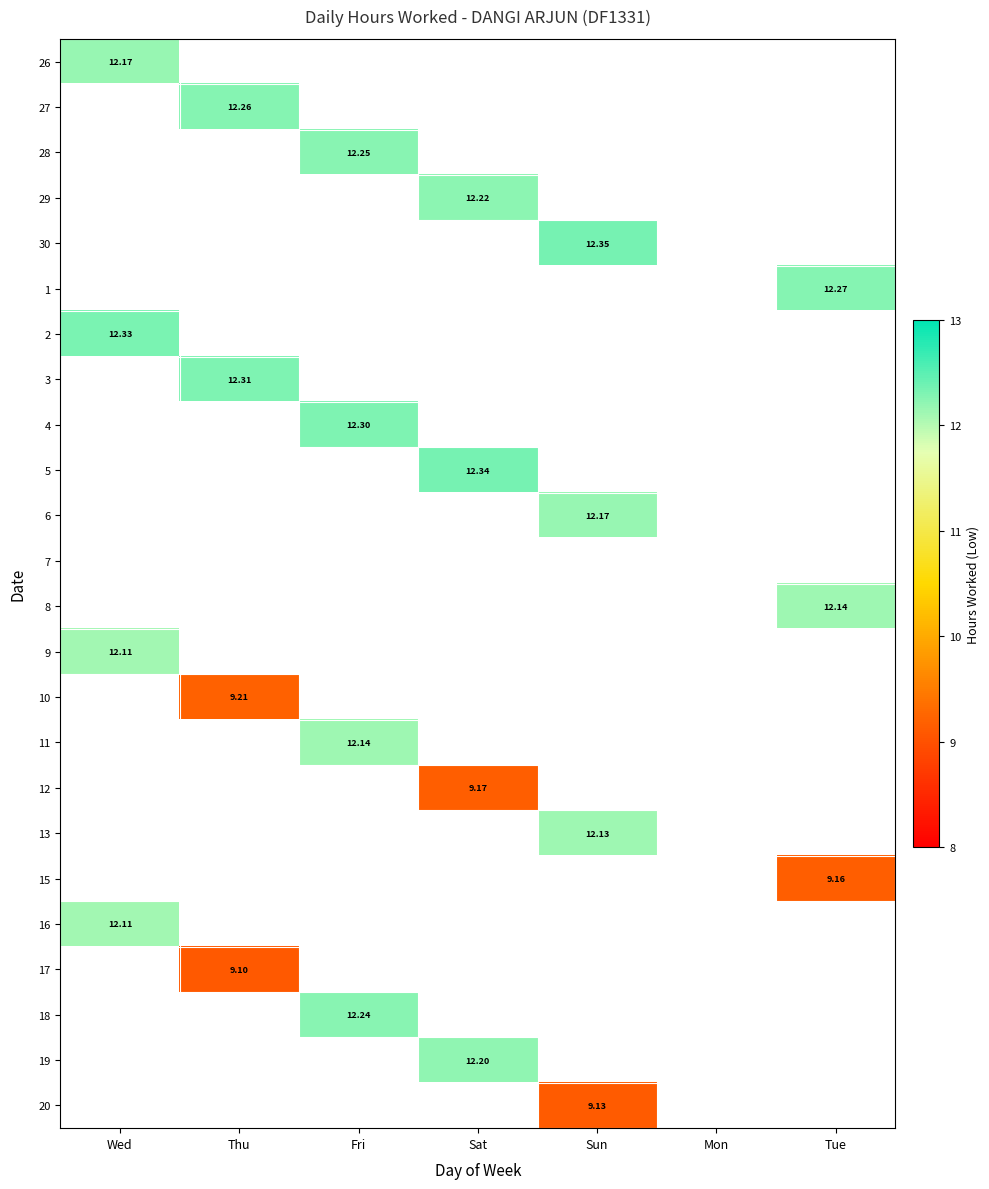

At which category is the sum across all series the highest?

Fri